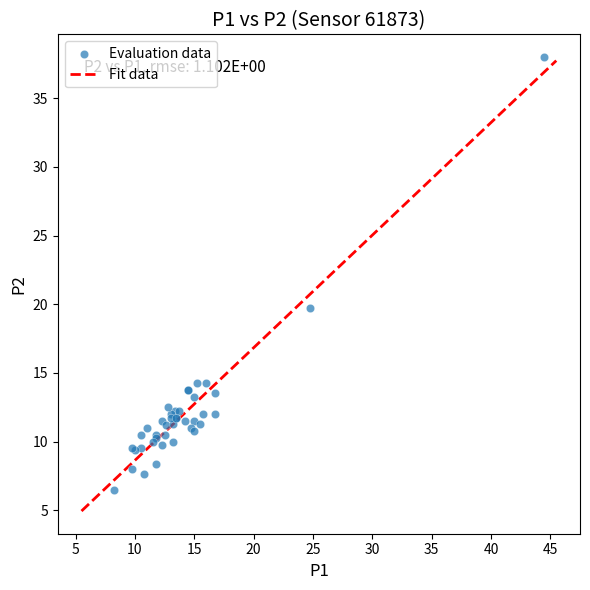

What Y value in the scatter plot is closest to 22?

19.8